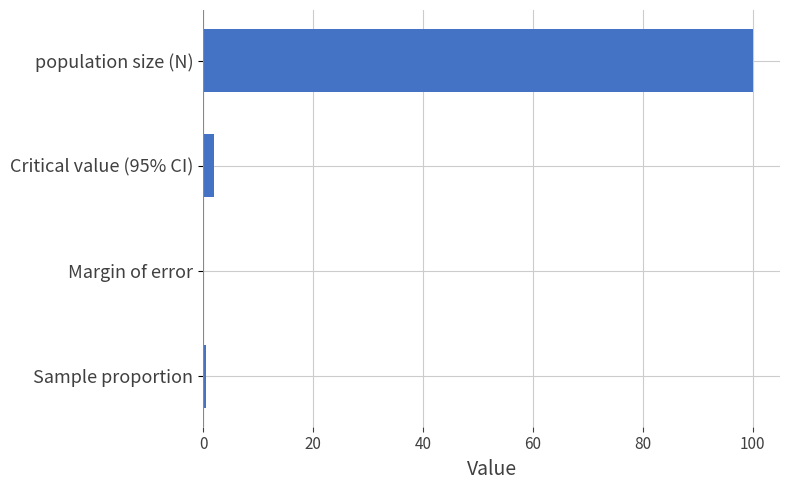

At which category does the chart reach its peak across all series?

population size (N)